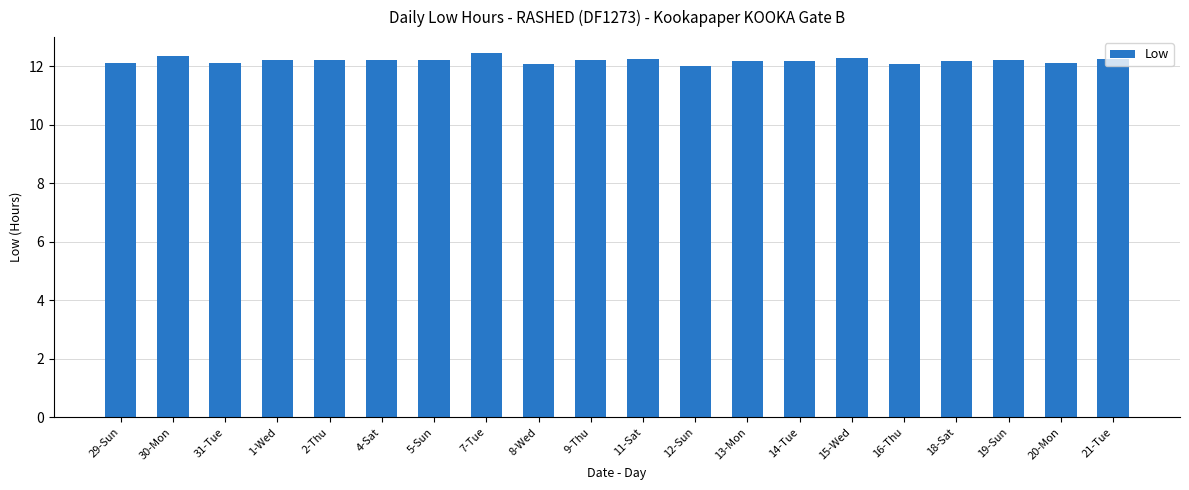

Approximately how many times larger is the value at 13-Mon compared to 7-Tue?

1.0